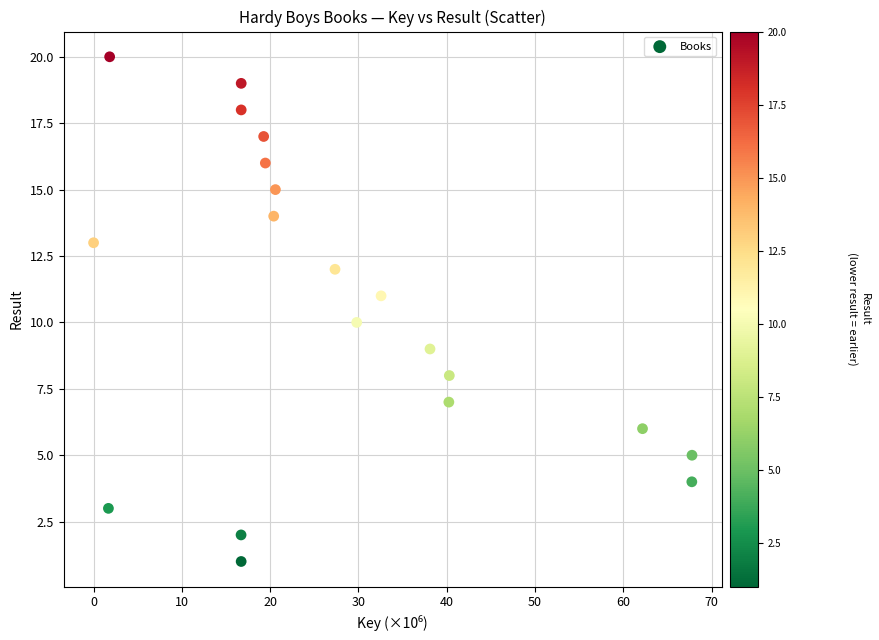

What is the range of Y values (max minus min)?

19